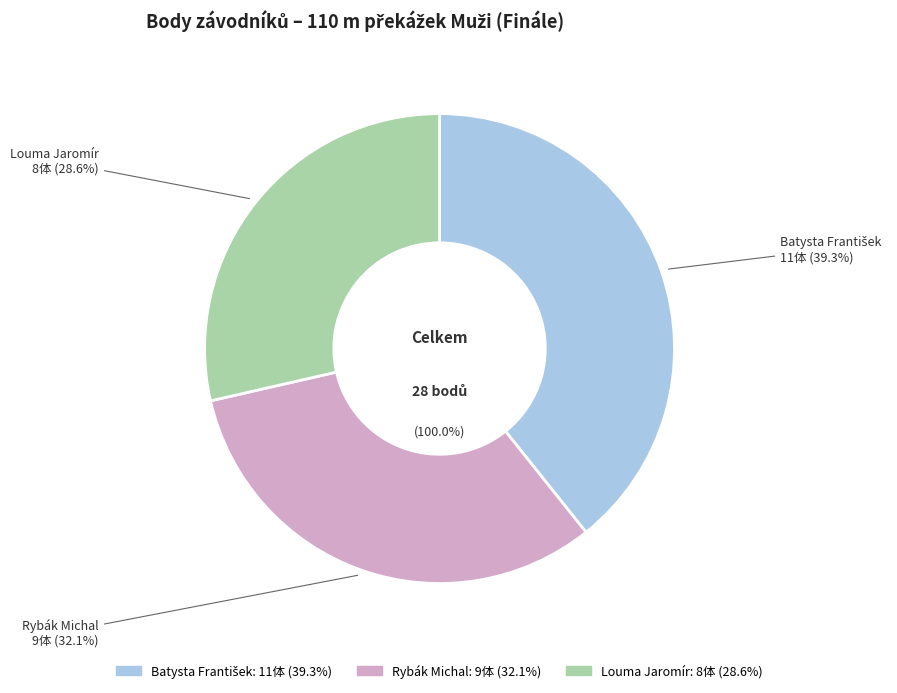

To the nearest percent, what portion does Louma Jaromír represent?

29%